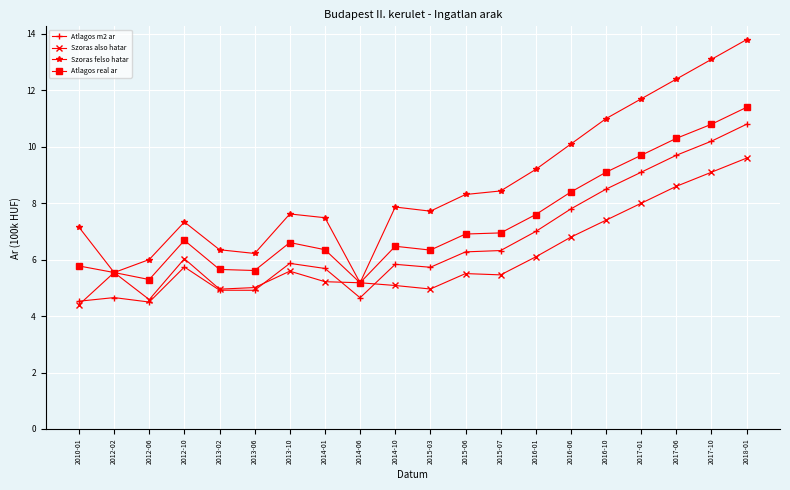

At which category is the sum across all series the highest?

2018-01